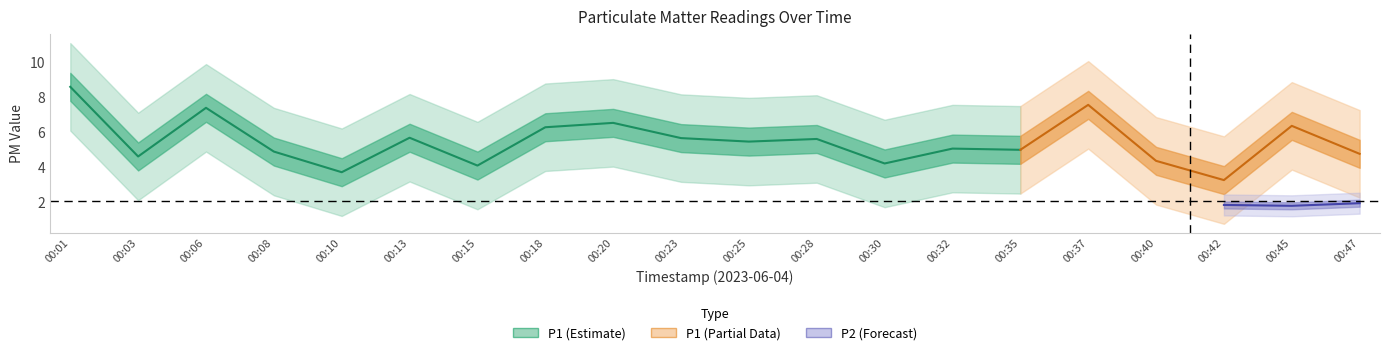

How many values in the P1 series are below 5?

8